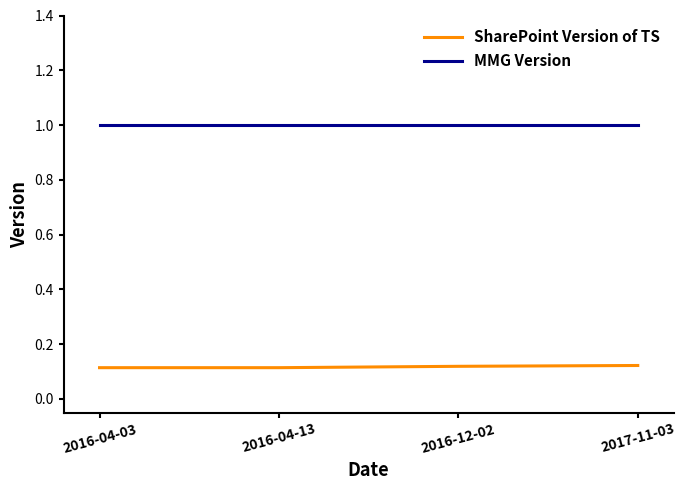

List the series in order of their peak value, highest first.

MMG Version, SharePoint Version of TS